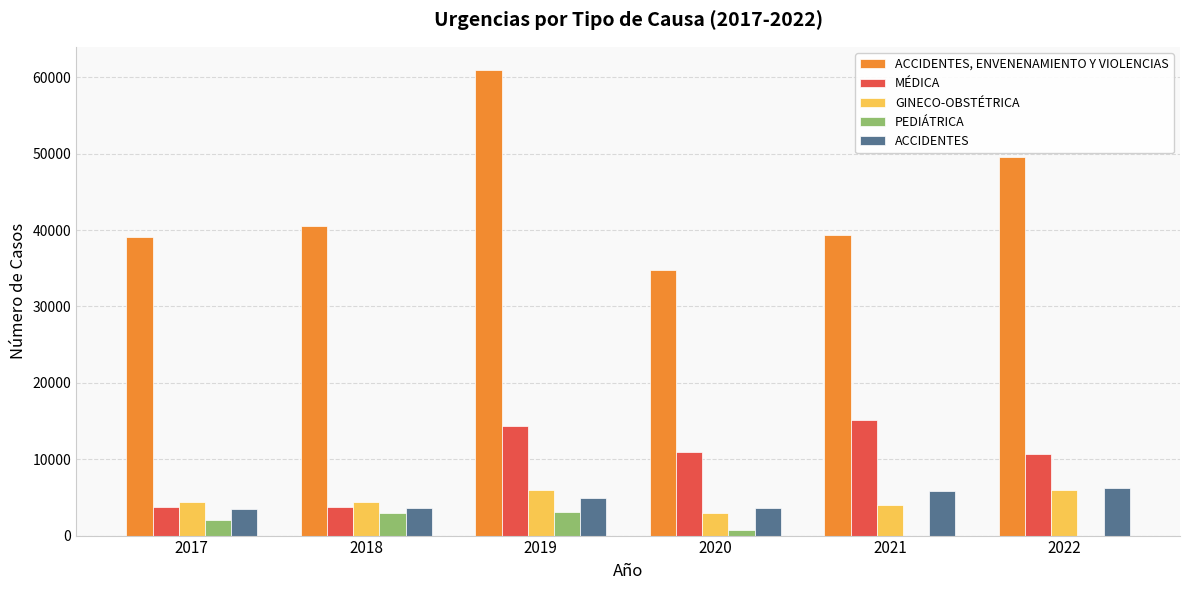

What is the approximate value of MÉDICA at 2022?

10713